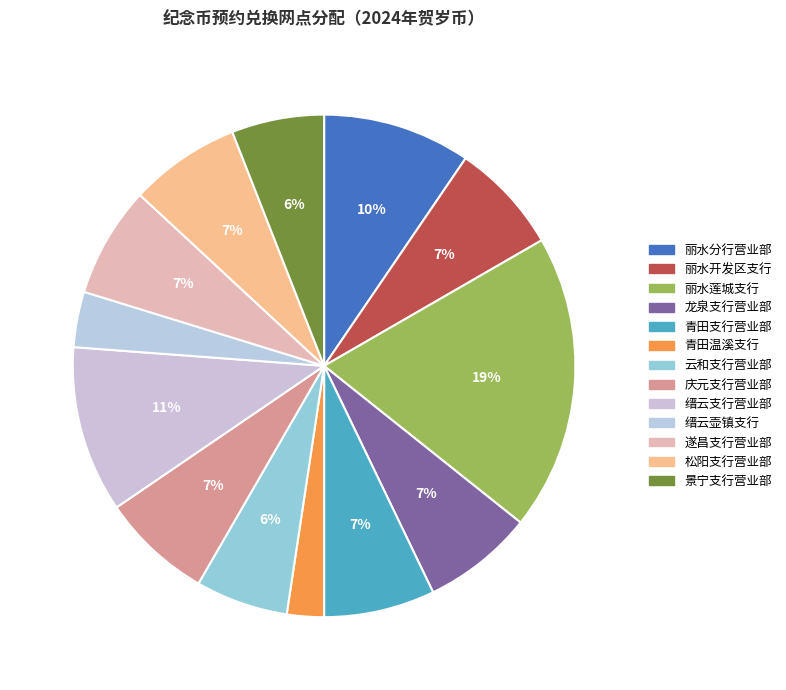

Which slice is the largest?

丽水莲城支行